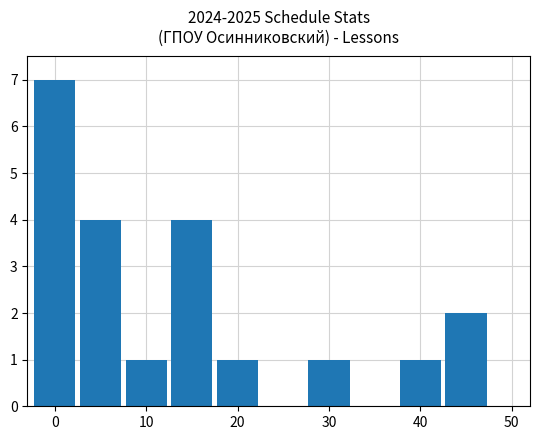

What is the maximum value shown in the chart?

7